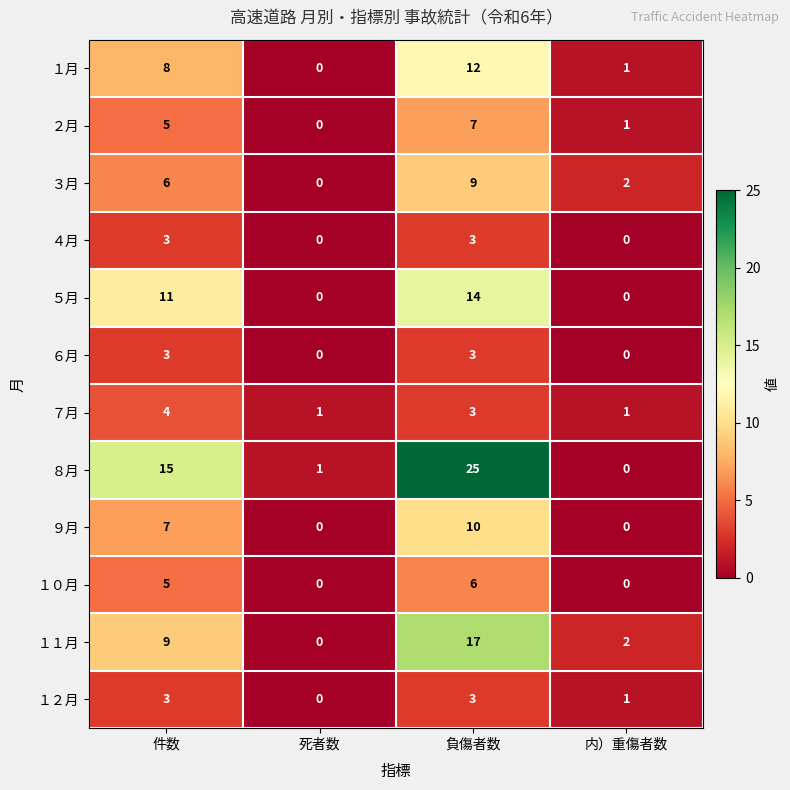

Which series has the largest range (max minus min)?

８月